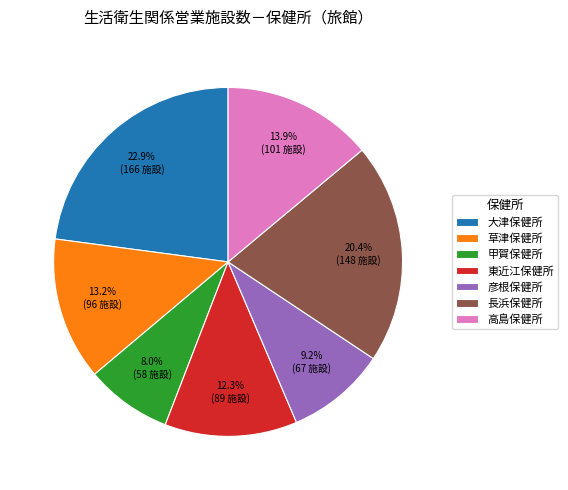

To the nearest percent, what is the difference between the 彦根保健所 and 草津保健所 slice percentages?

4%